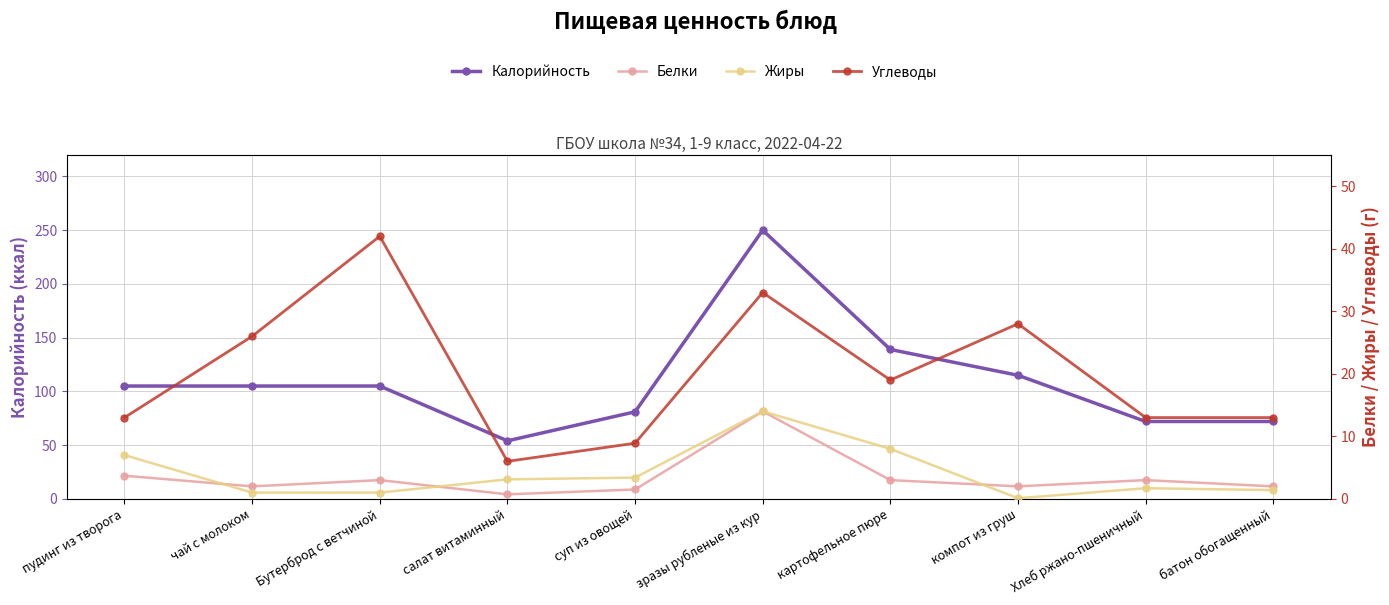

Read the Жиры value at батон обогащенный.

1.4